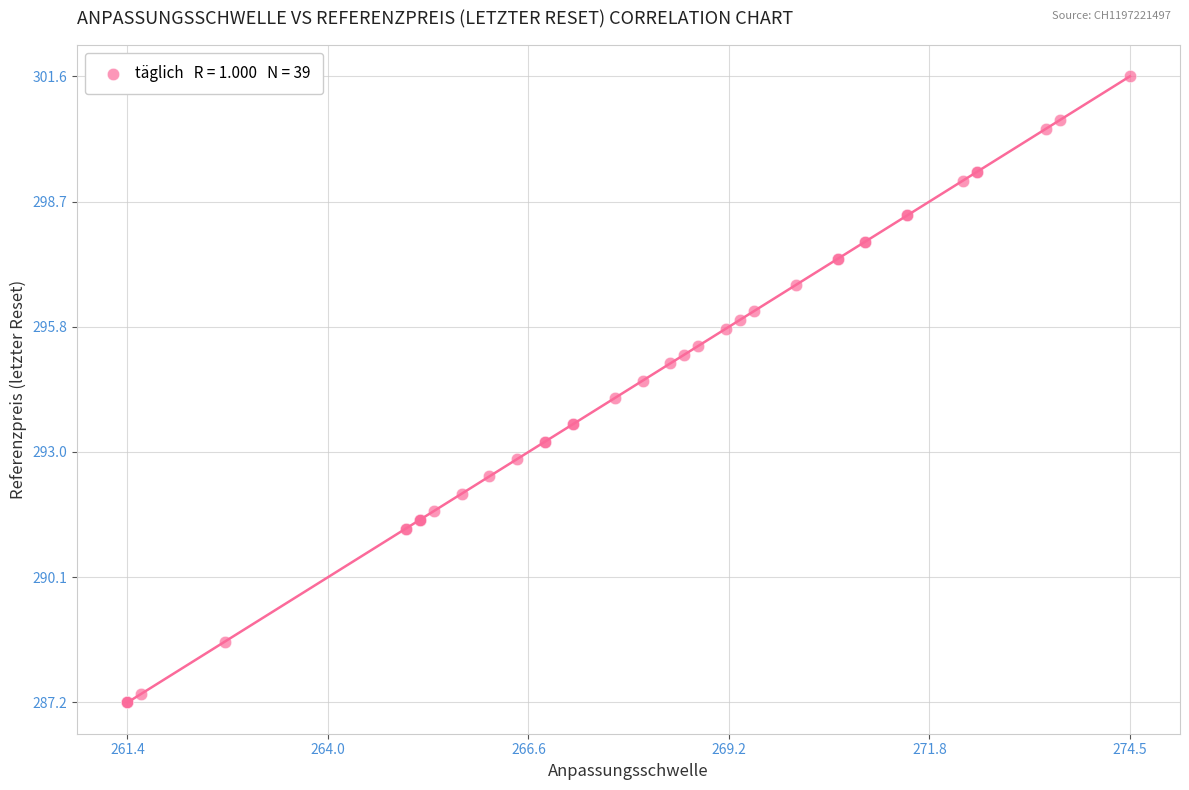

What Y value in the scatter plot is closest to 294?

294.2